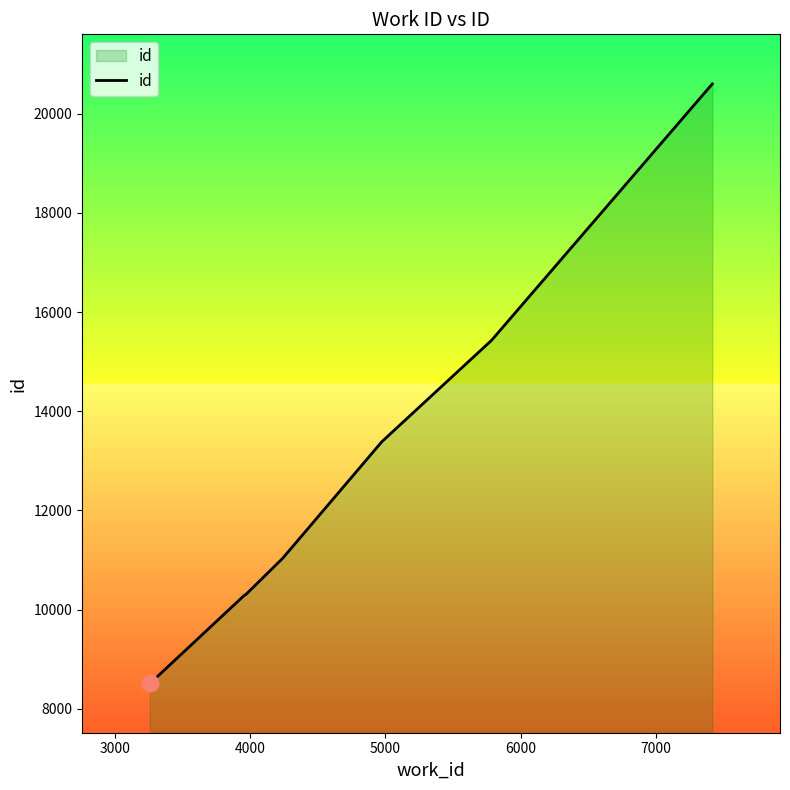

What is the difference between the maximum and minimum values?

12085